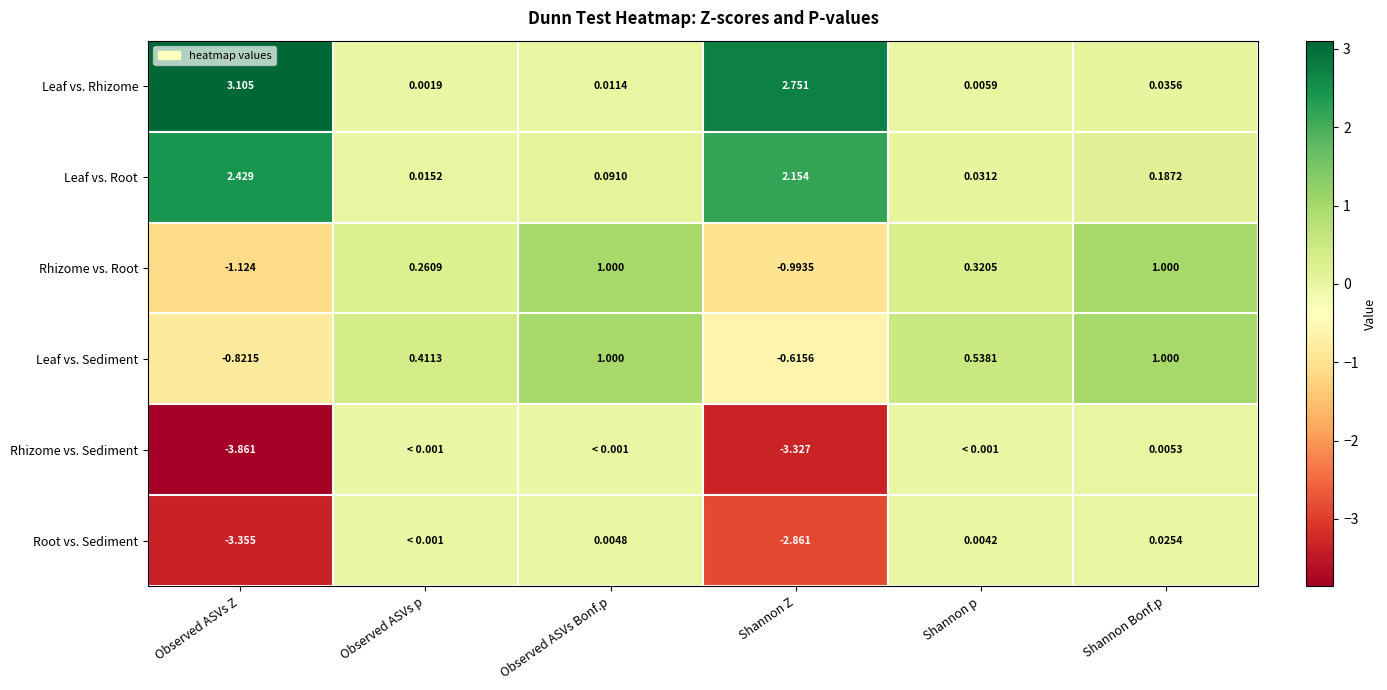

At which label does Rhizome vs. Root first exceed 0?

Observed ASVs p